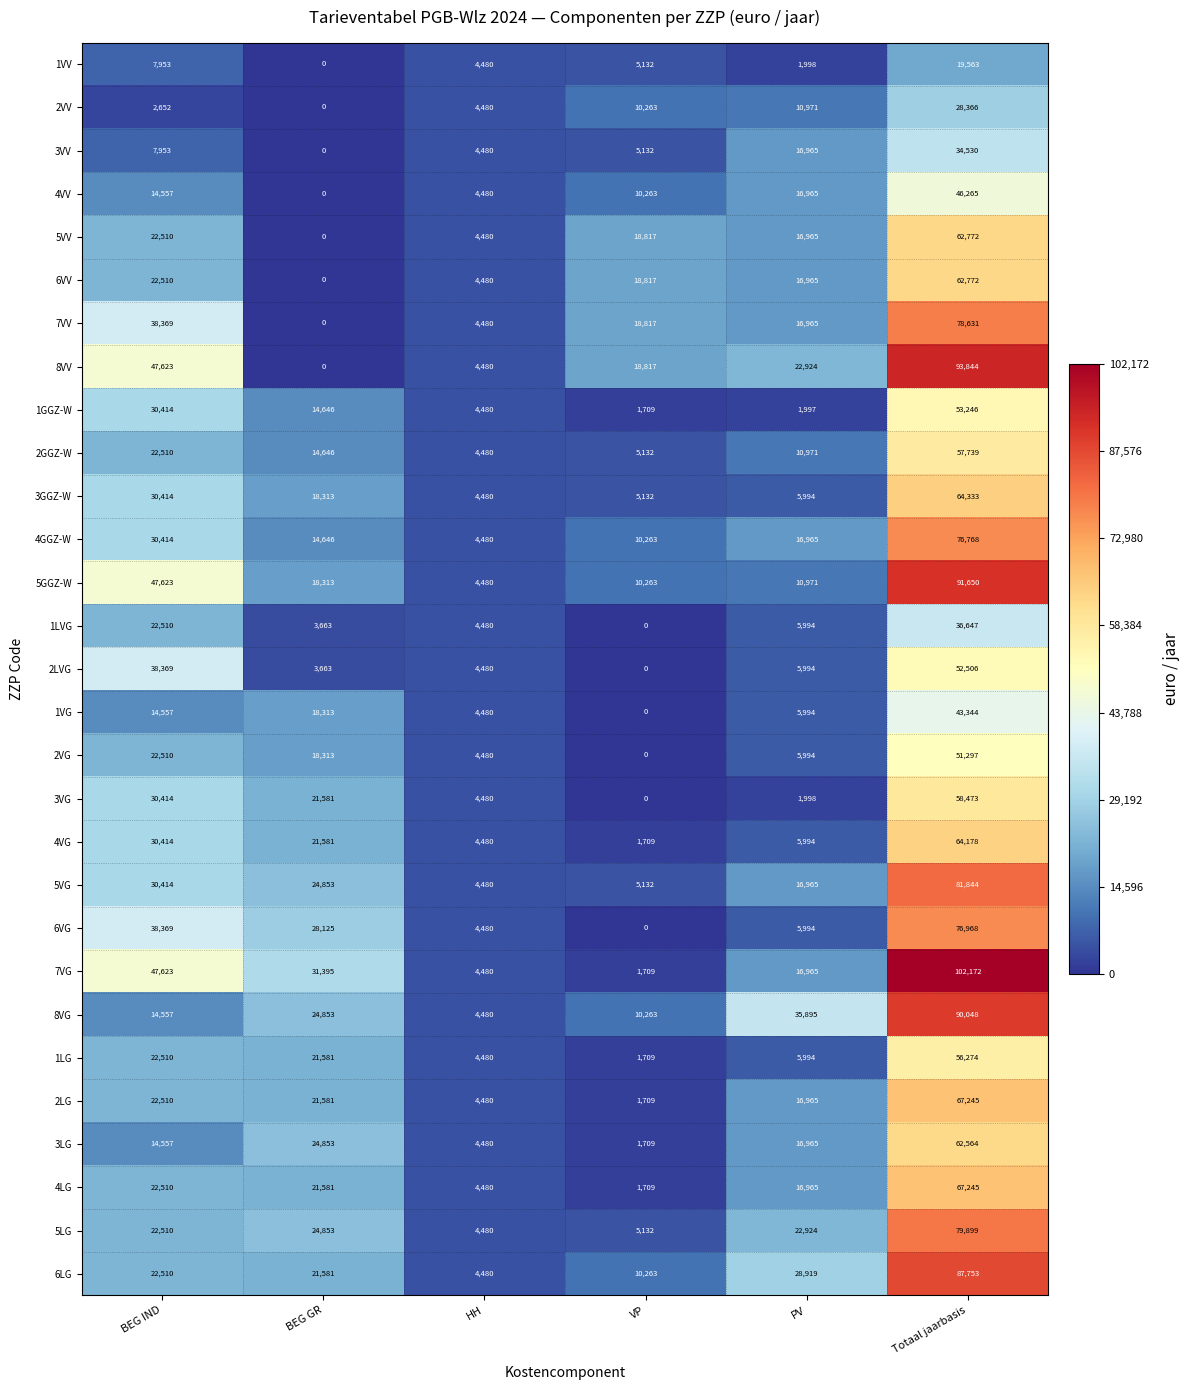

Is it true that 2GGZ-W equals 22510 at BEG IND?

True